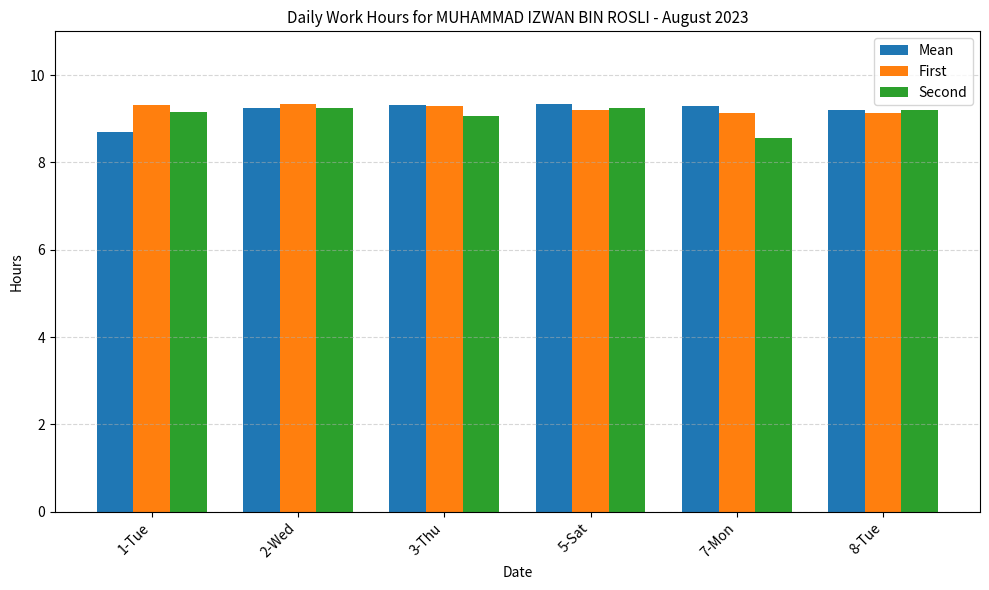

What is the smallest value displayed?

8.6